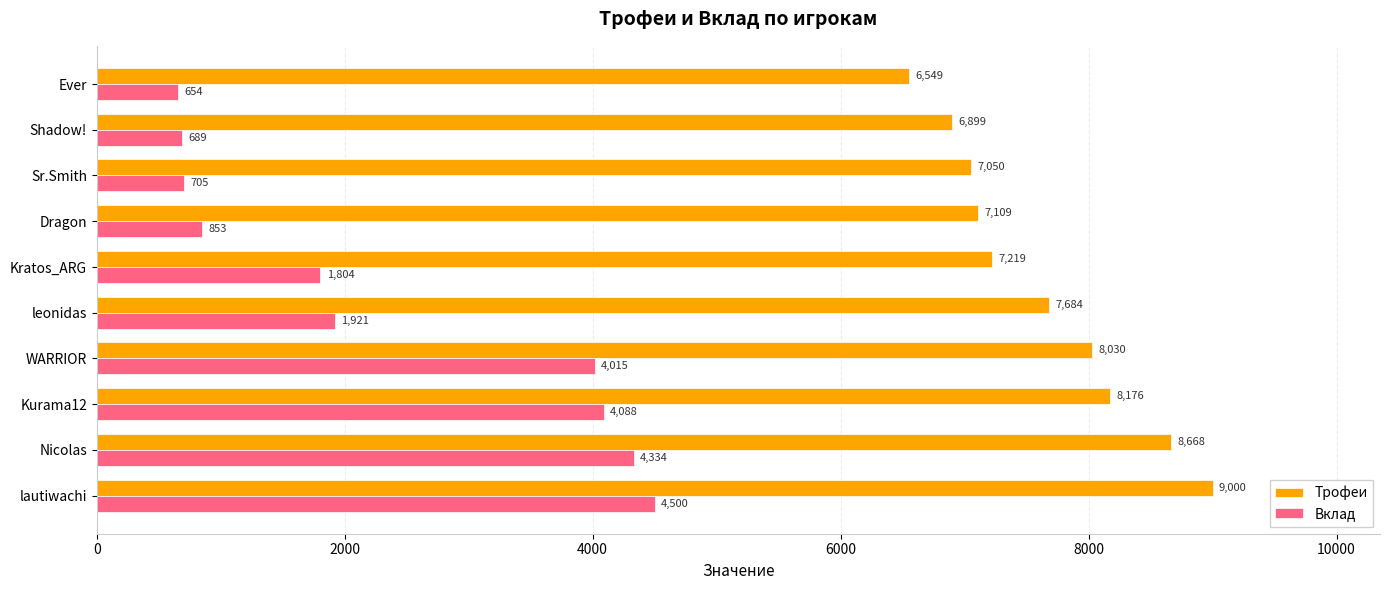

What is the lowest value of the Вклад series?

654